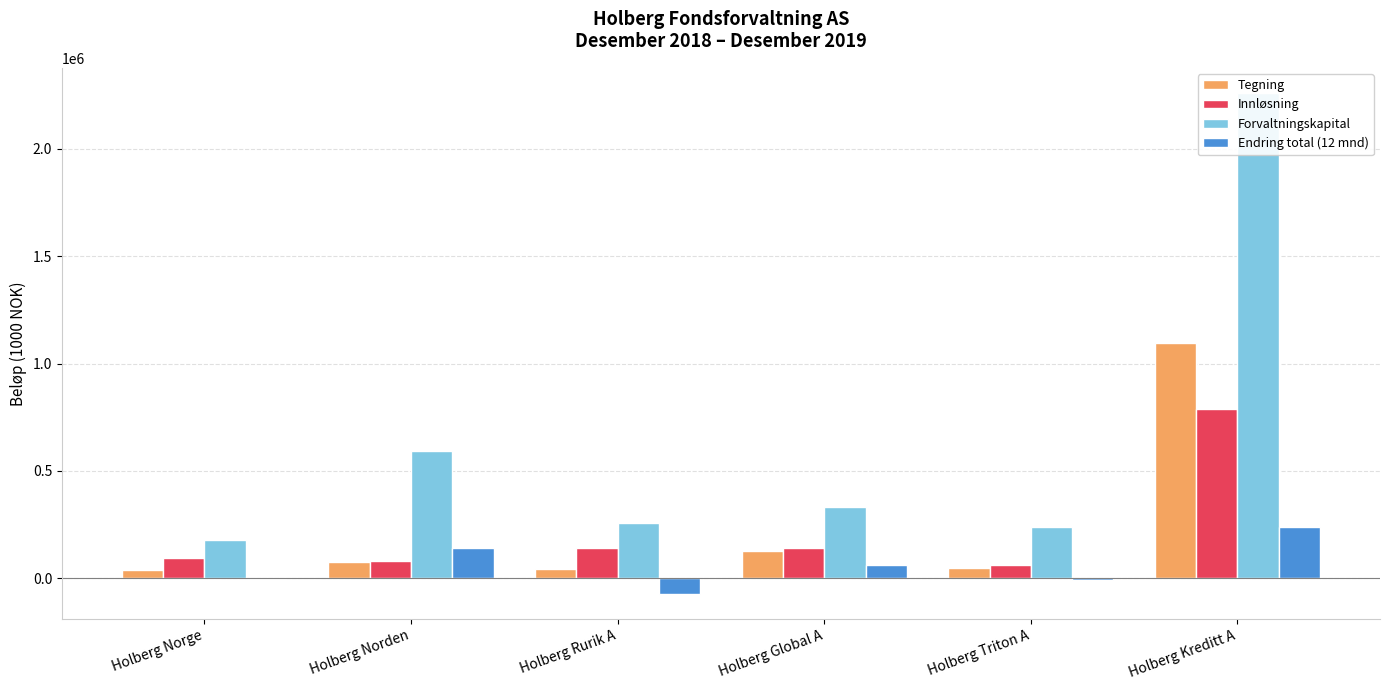

Reading left to right, extract all data points from this chart.

Tegning: 37774	74322	44491	128906	48377	1094147
Innløsning: 92129	82463	141105	142289	60029	789364
Forvaltningskapital: 178570	590769	255324	332055	241073	2261256
Endring total (12 mnd): -2616	140003	-72589	63024	-6996	238904